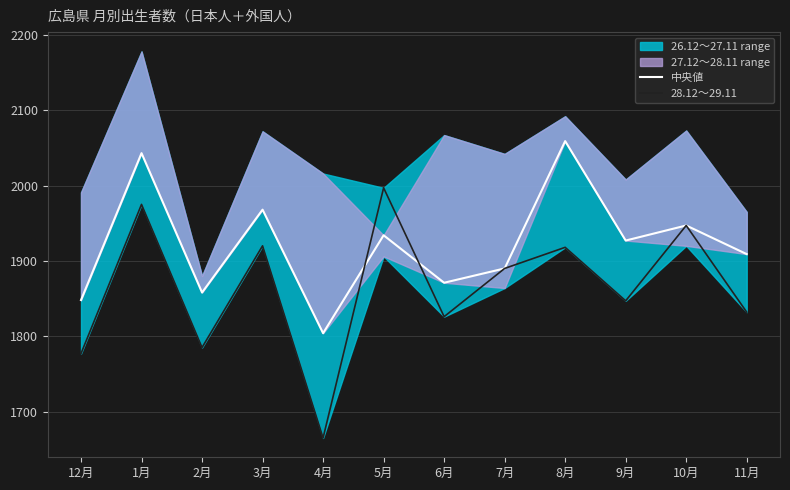

In 中央値, how many points are lower than both neighbors (excluding endpoints)?

4